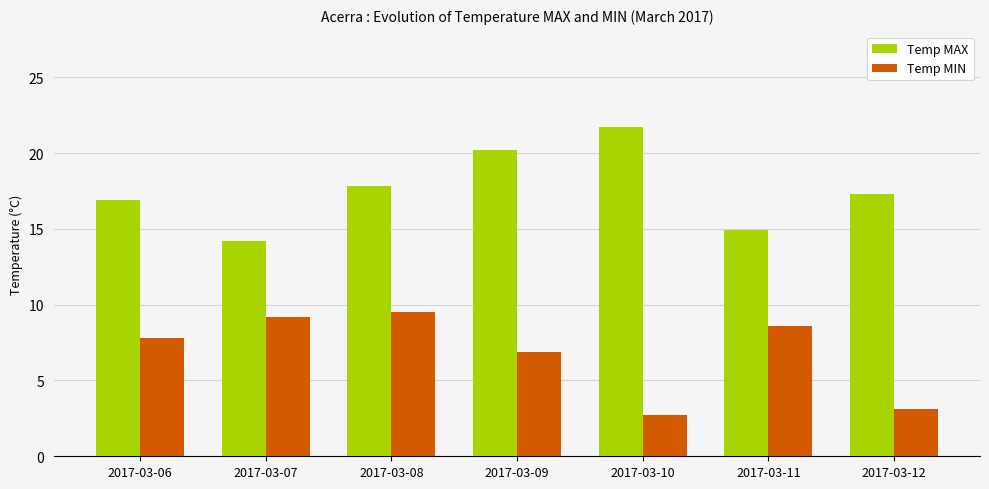

What is the average value of the Temp MIN series?

6.8